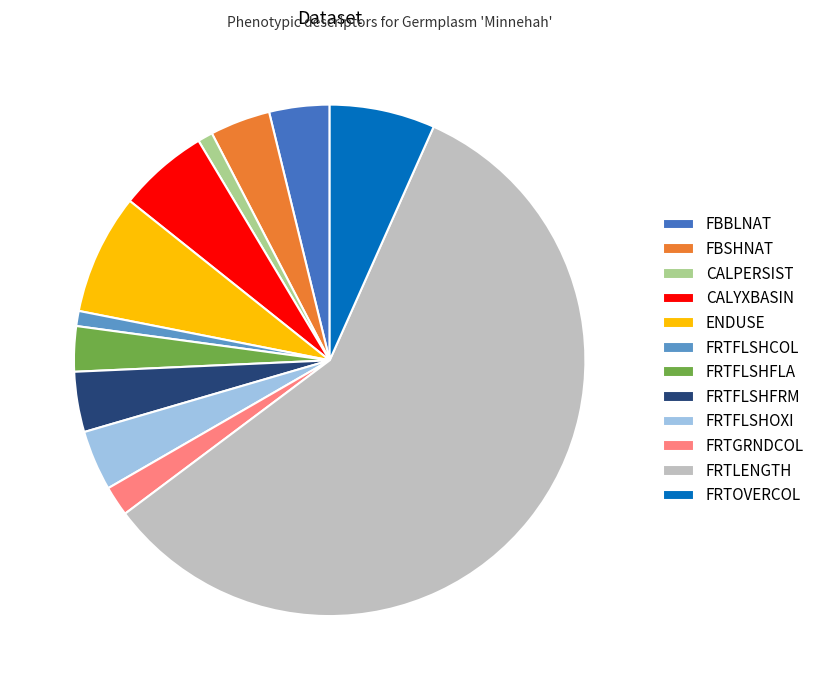

Combined, do FRTGRNDCOL and FRTFLSHOXI account for over 50%?

No